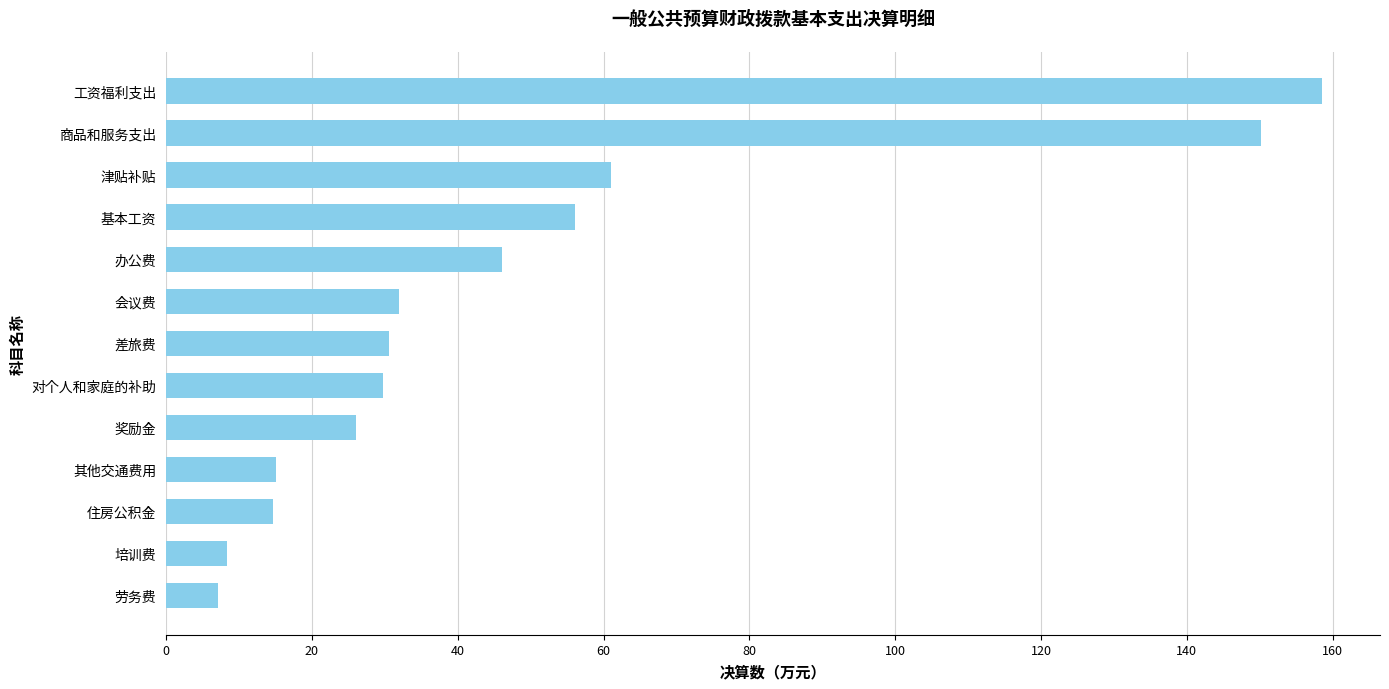

What is the difference between the second highest and second lowest values?

141.8